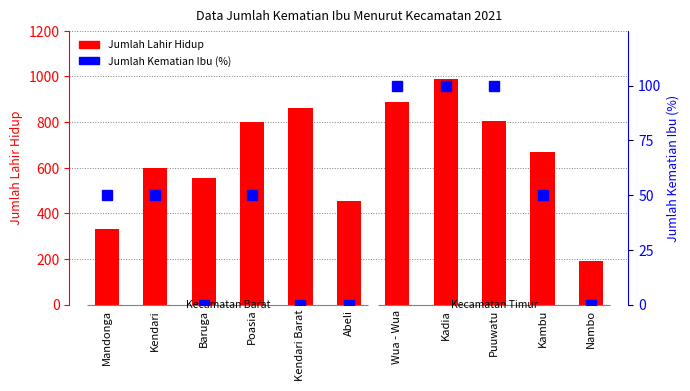

The Jumlah Lahir Hidup series shows 802 at Poasia. True or false?

True